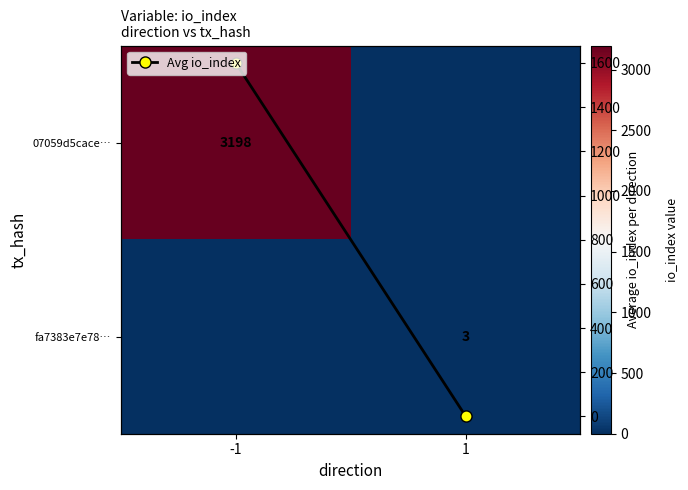

Which series has the largest total across all categories?

07059d5cace…